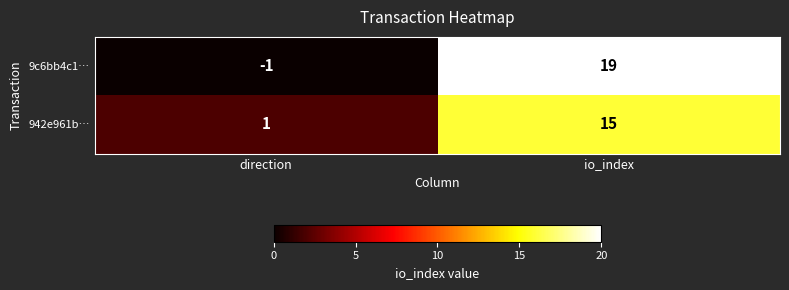

Reading left to right, what are all the values shown in this chart?

9c6bb4c1…: -1	19
942e961b…: 1	15